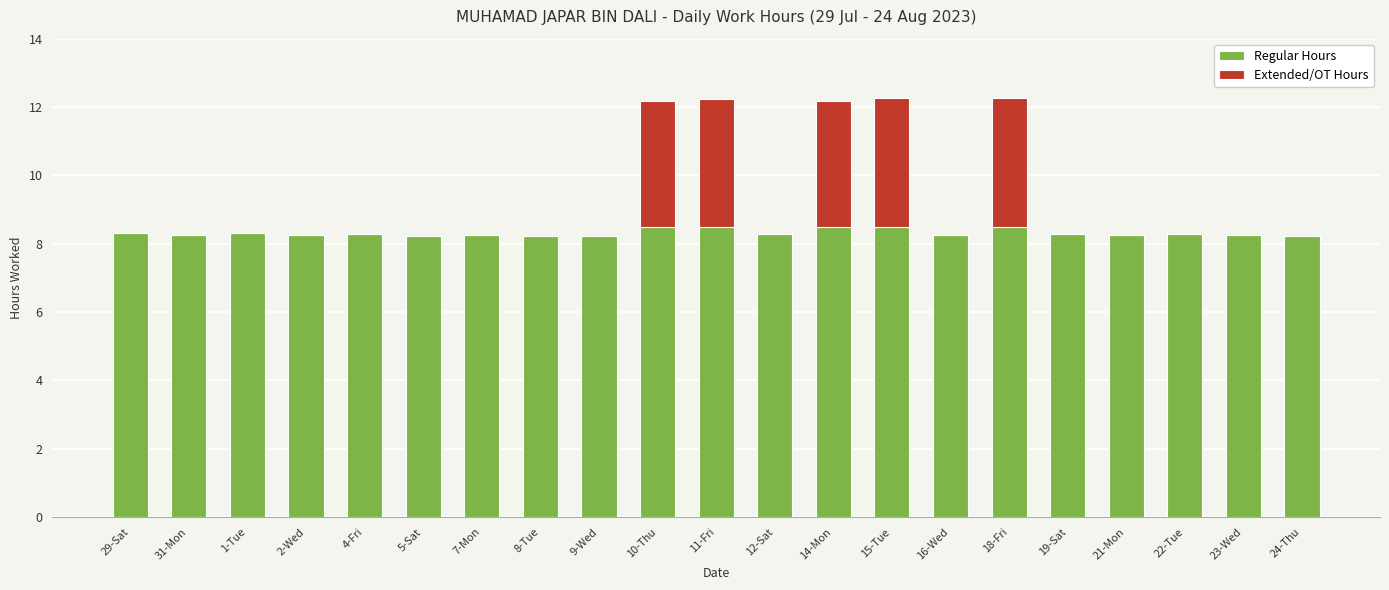

The Regular Hours series shows 2.4 at 23-Wed. True or false?

False